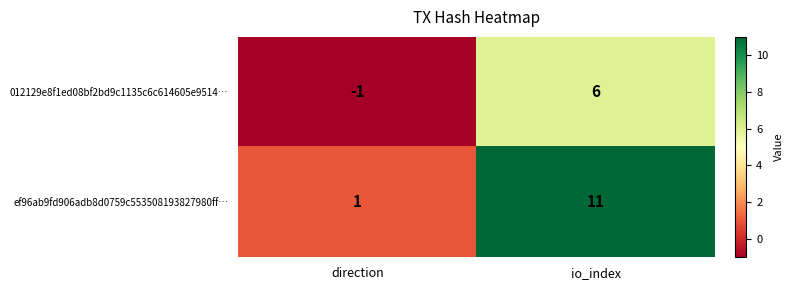

Reading left to right, extract all data points from this chart.

012129e8f1ed08bf2bd9c1135c6c614605e9514…: direction=-1	io_index=6
ef96ab9fd906adb8d0759c553508193827980ff…: direction=1	io_index=11